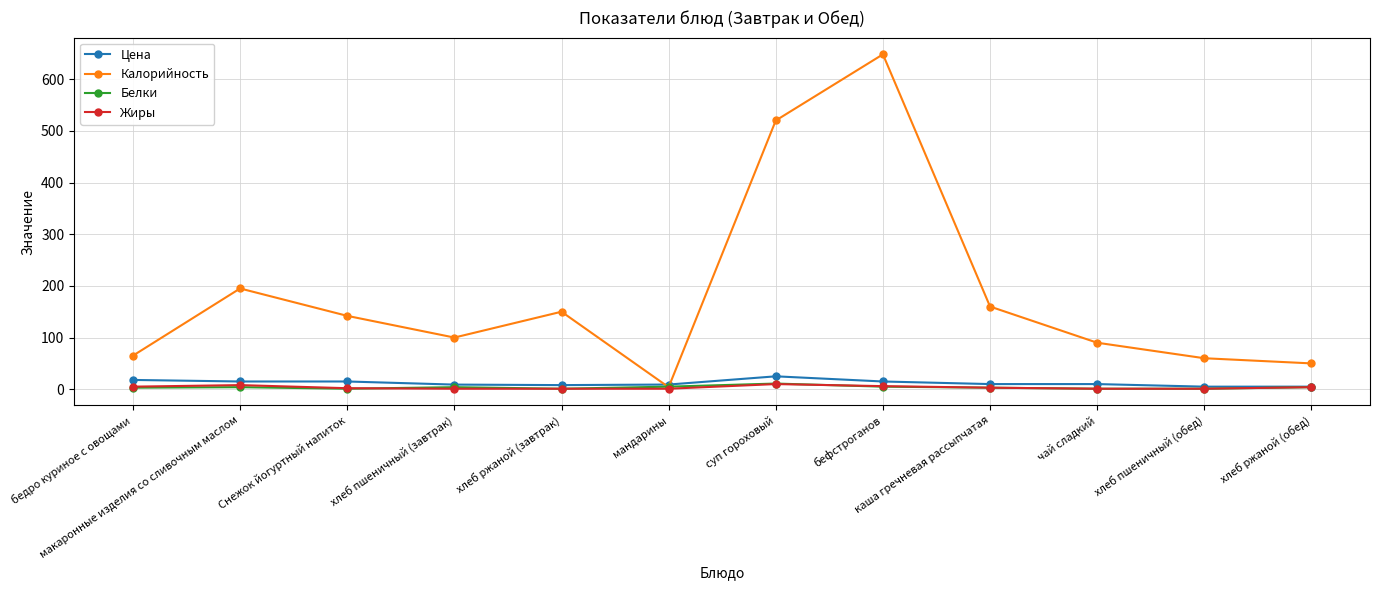

What is the spread (max minus min) of values at бефстроганов?

643.0